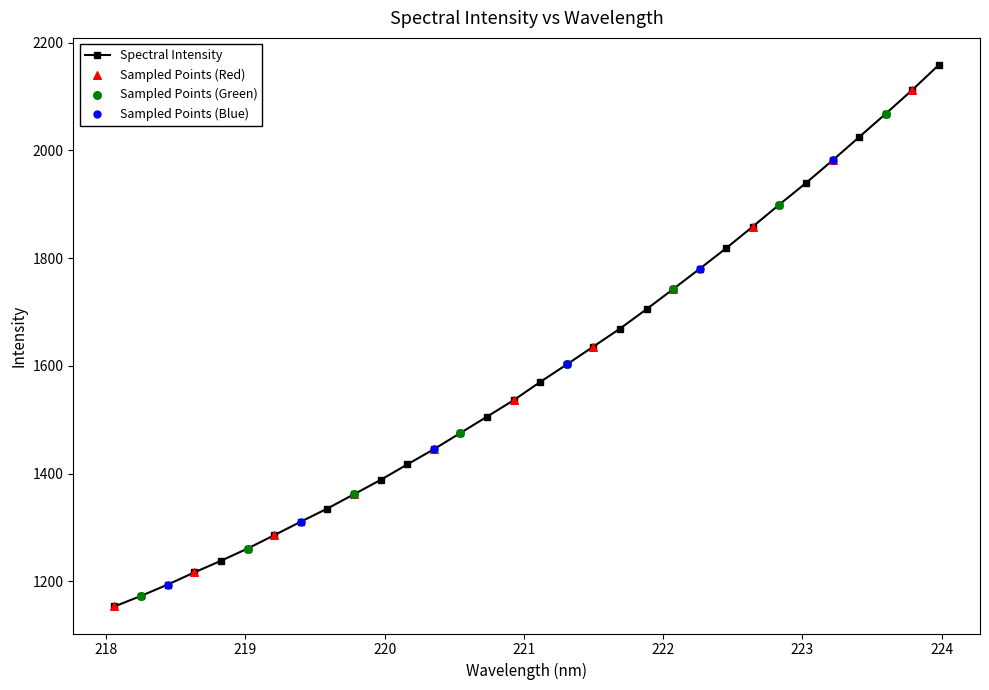

What is the minimum value shown in the chart?

1153.6